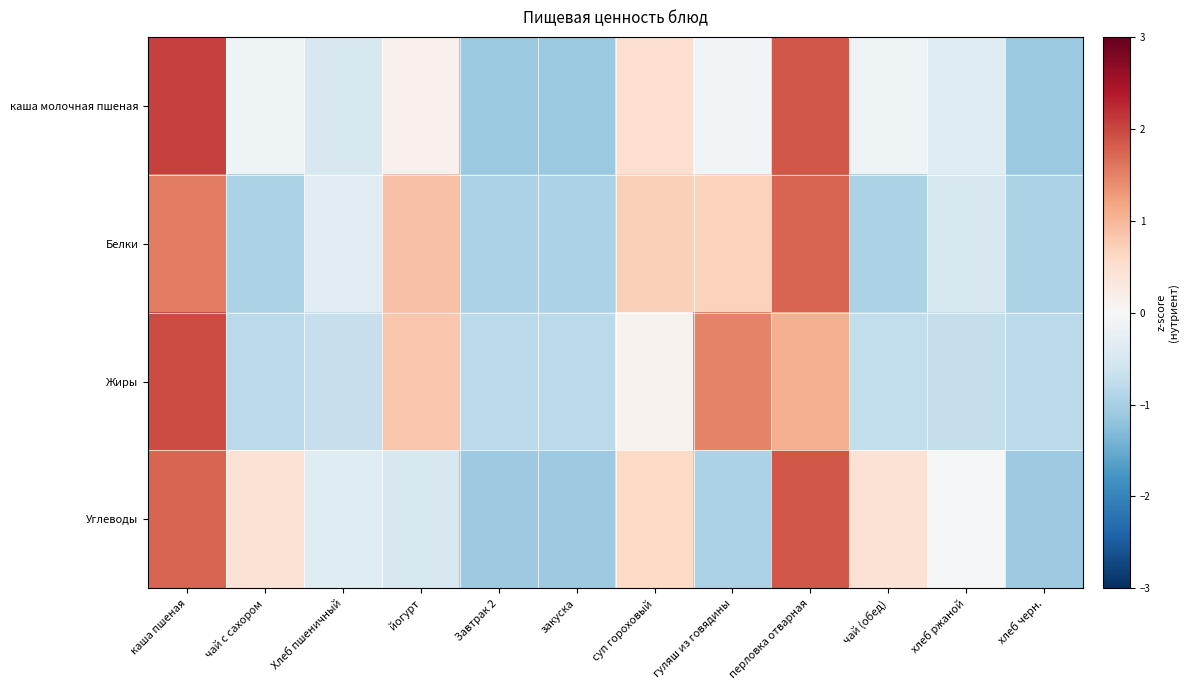

Which series changed the most between йогурт and гуляш из говядины?

Жиры